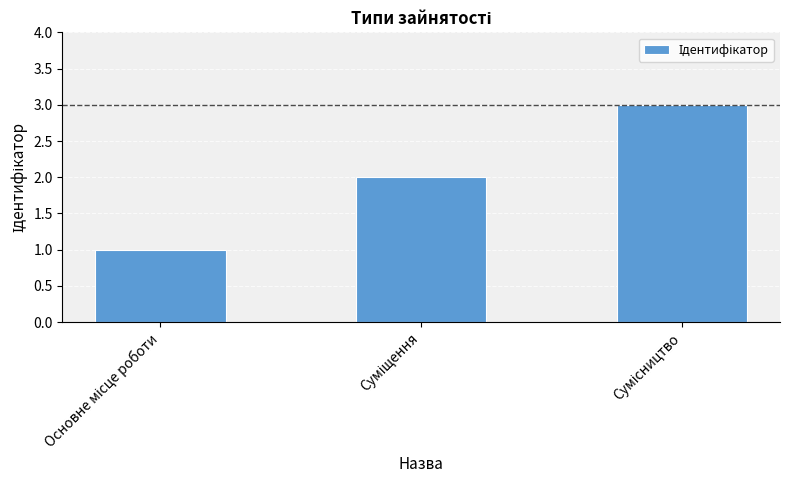

What is the value of the 1st bar from the left?

1